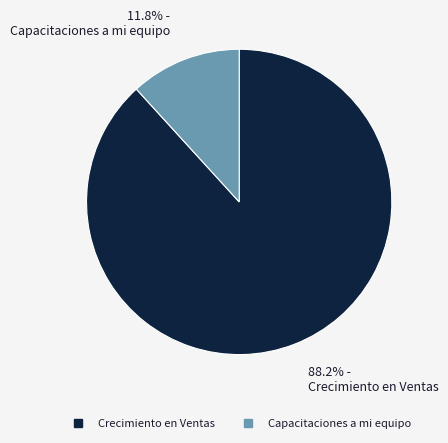

True or false: Capacitaciones a mi equipo accounts for 12% of the total.

True